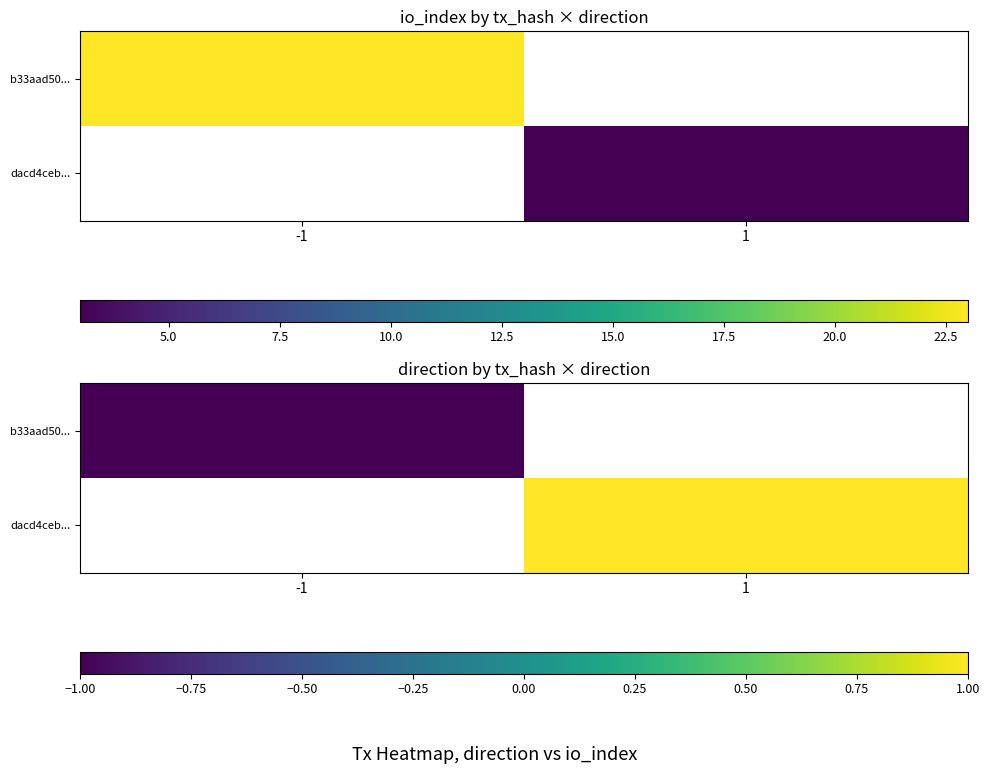

How many data points does each series have?

2